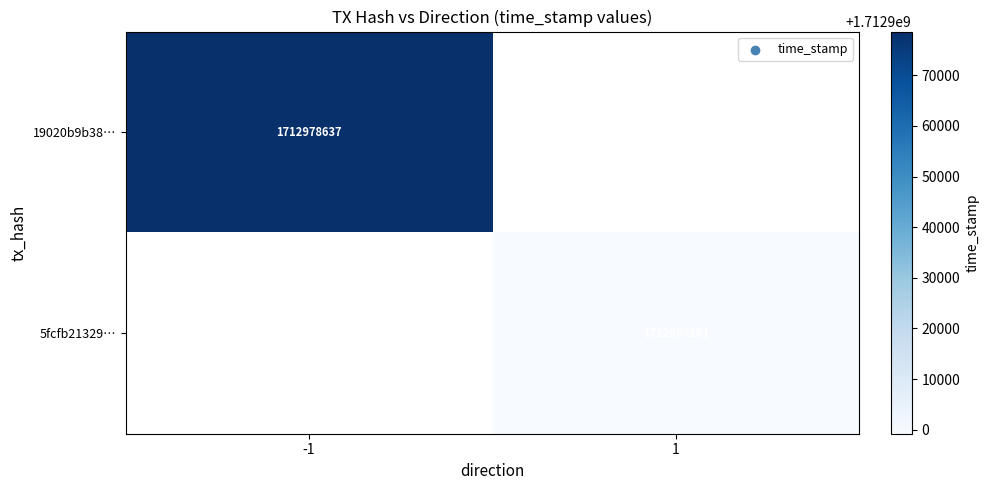

Is it true that 5fcfb21329… equals 1152270328 at 1?

False